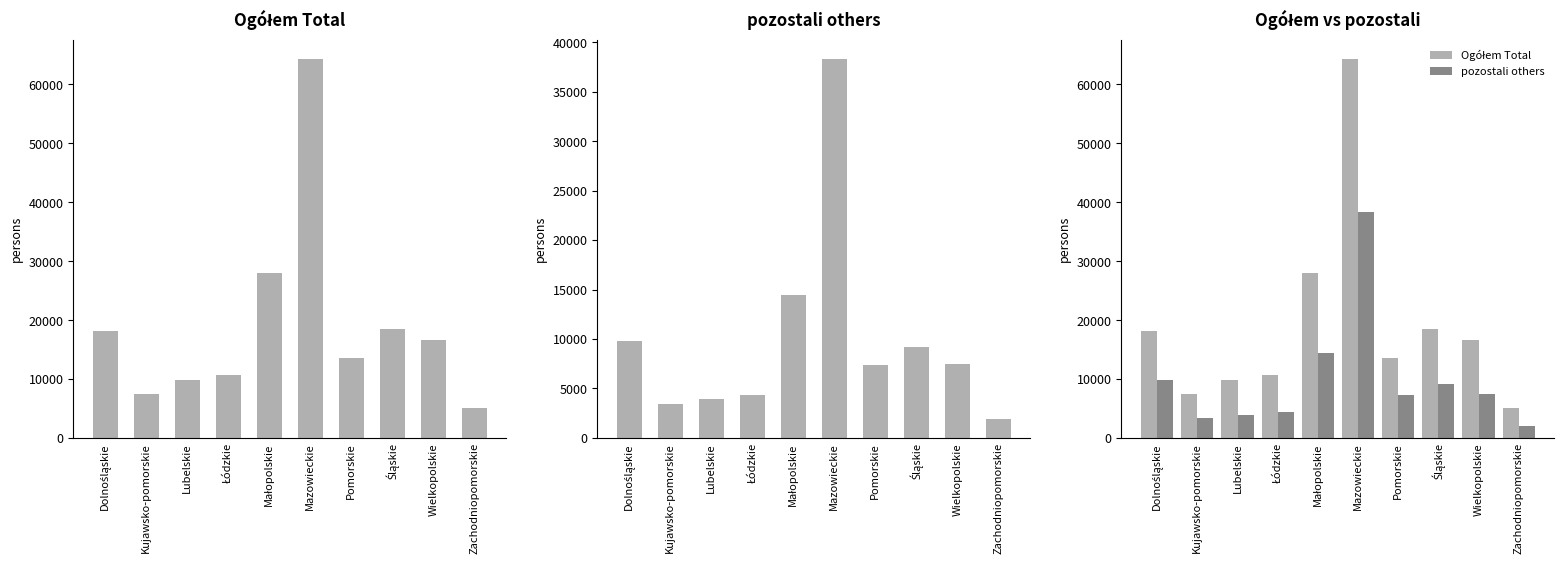

What is the total value across all series at Mazowieckie?

102751